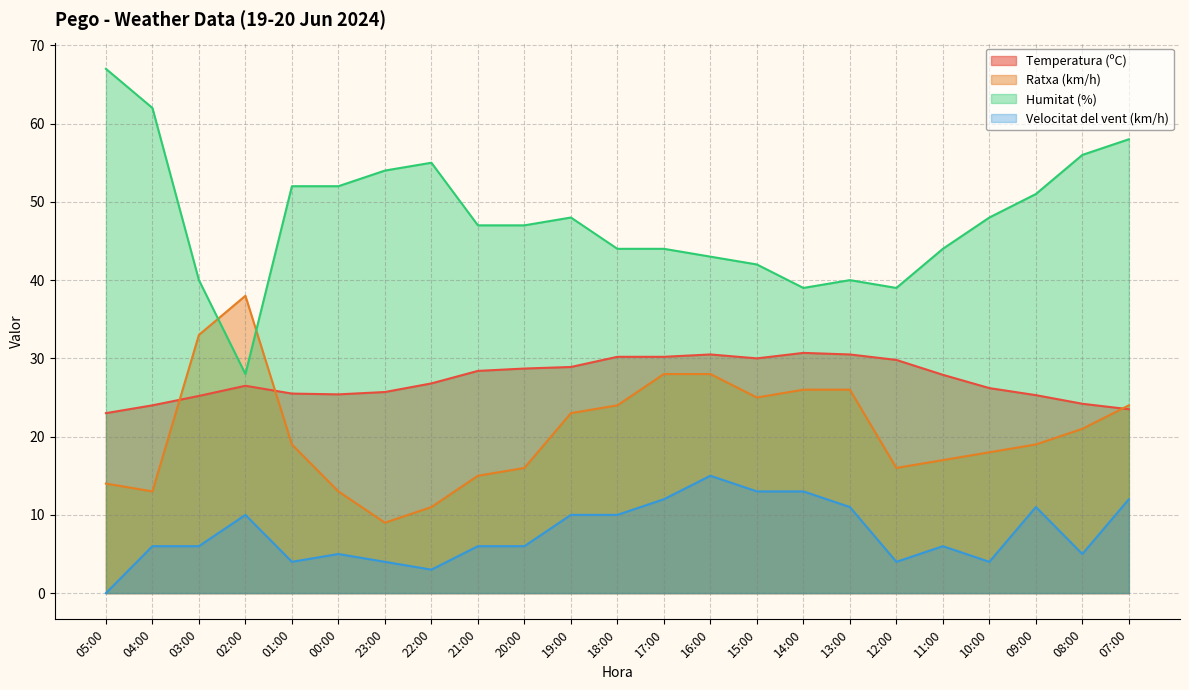

What is the minimum value for Humitat (%)?

28.0